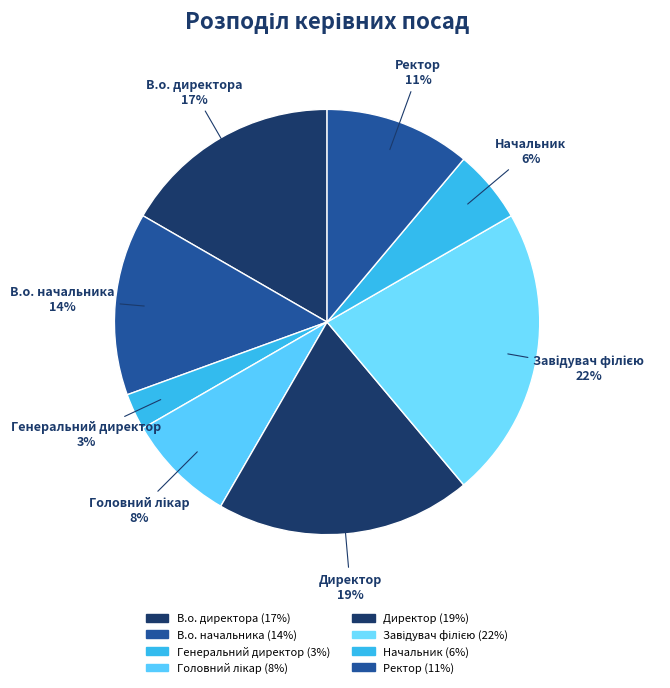

How many segments does this pie chart have?

8